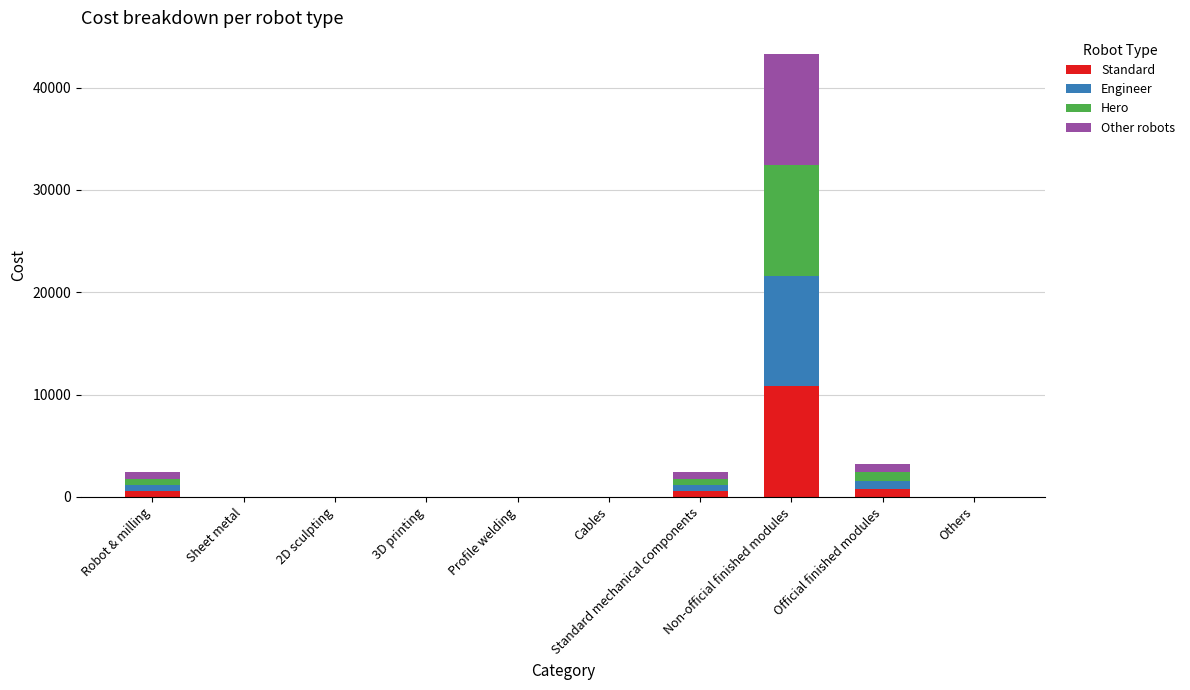

What is the approximate value of Standard at Non-official finished modules?

10809.0